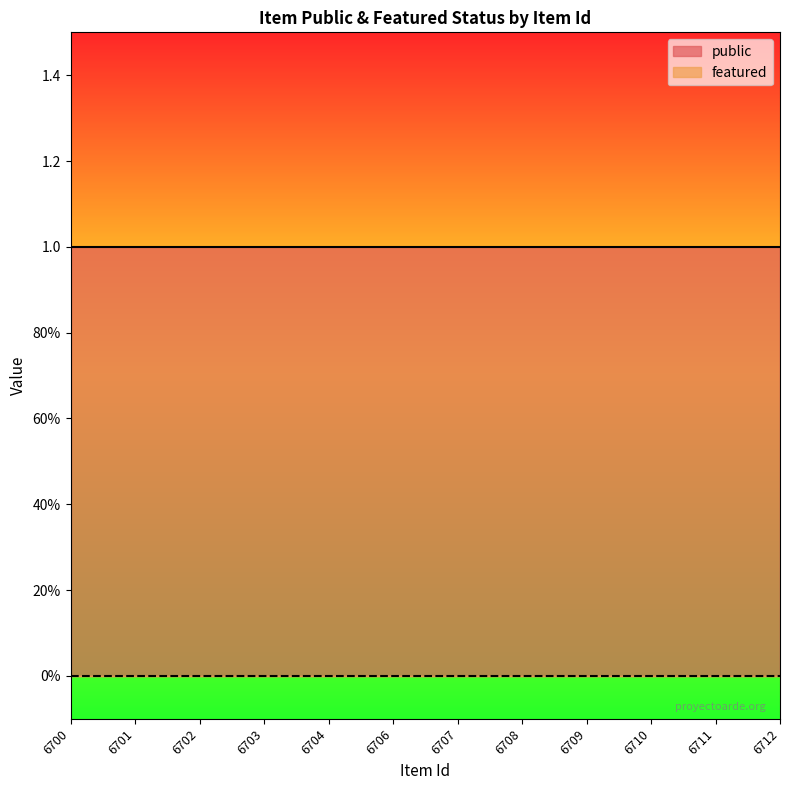

True or false: public has more than 1 points higher than both neighbors.

False